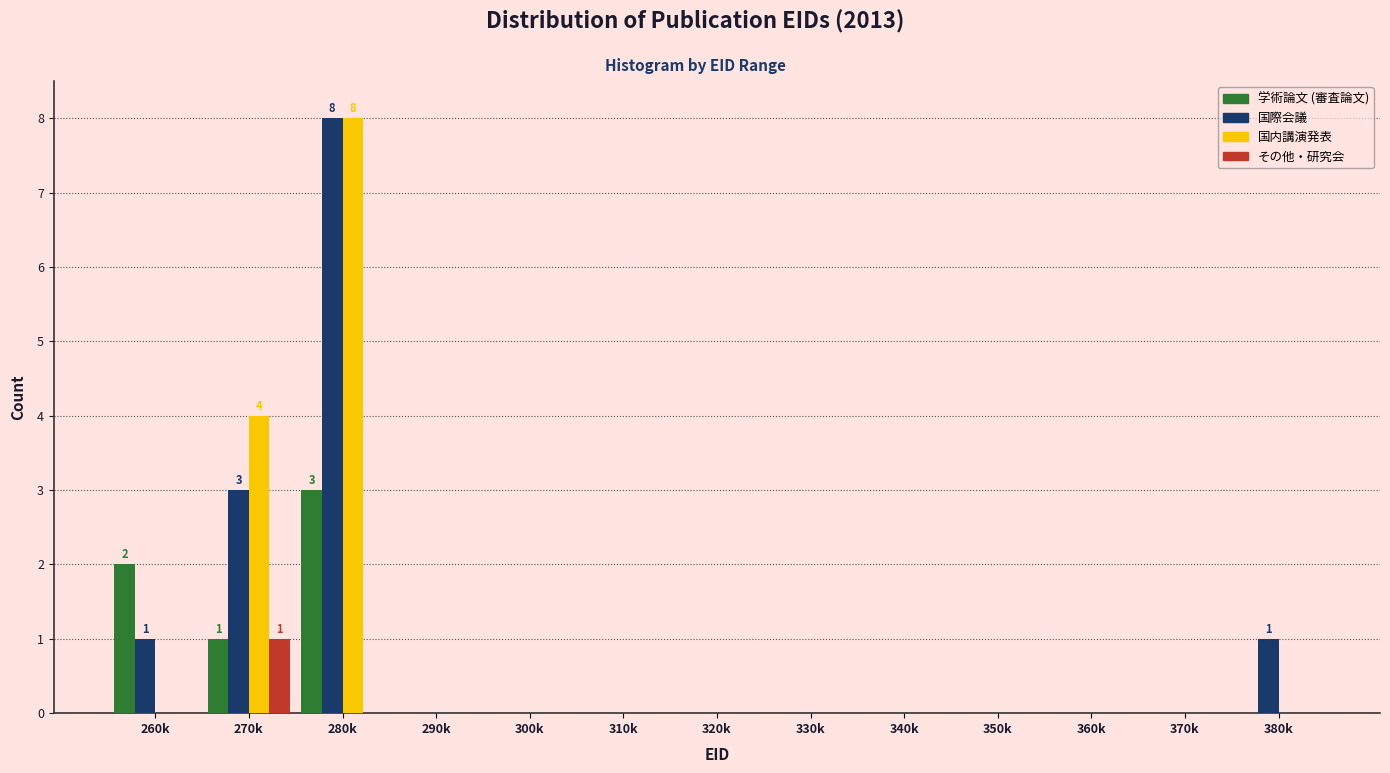

What is the sum of all 国内講演発表 values?

12